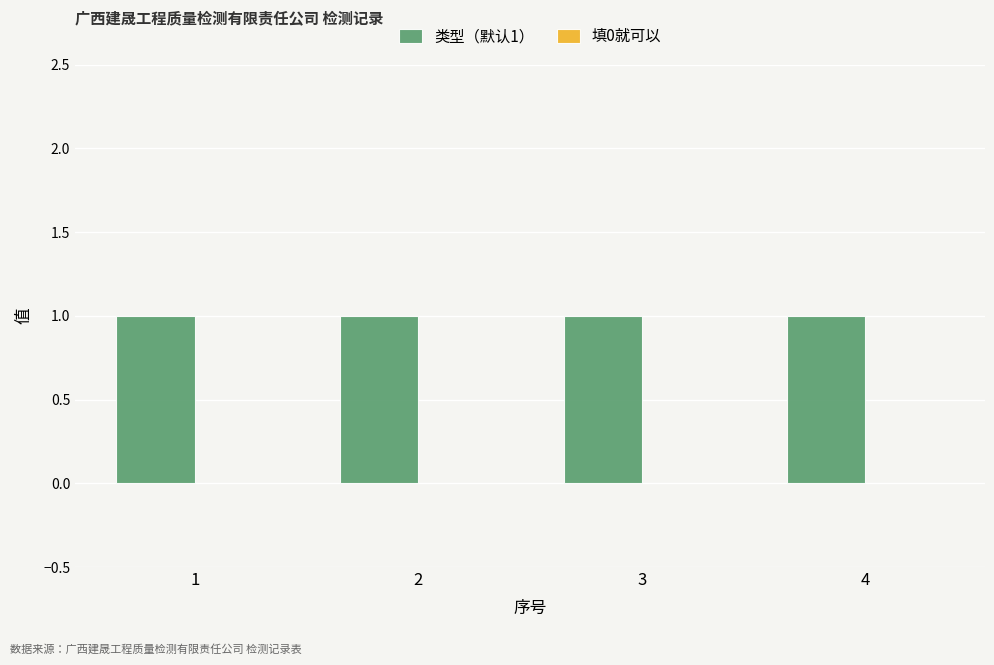

Is the value of 类型（默认1） at 3 greater than the value of 填0就可以 at 2?

Yes